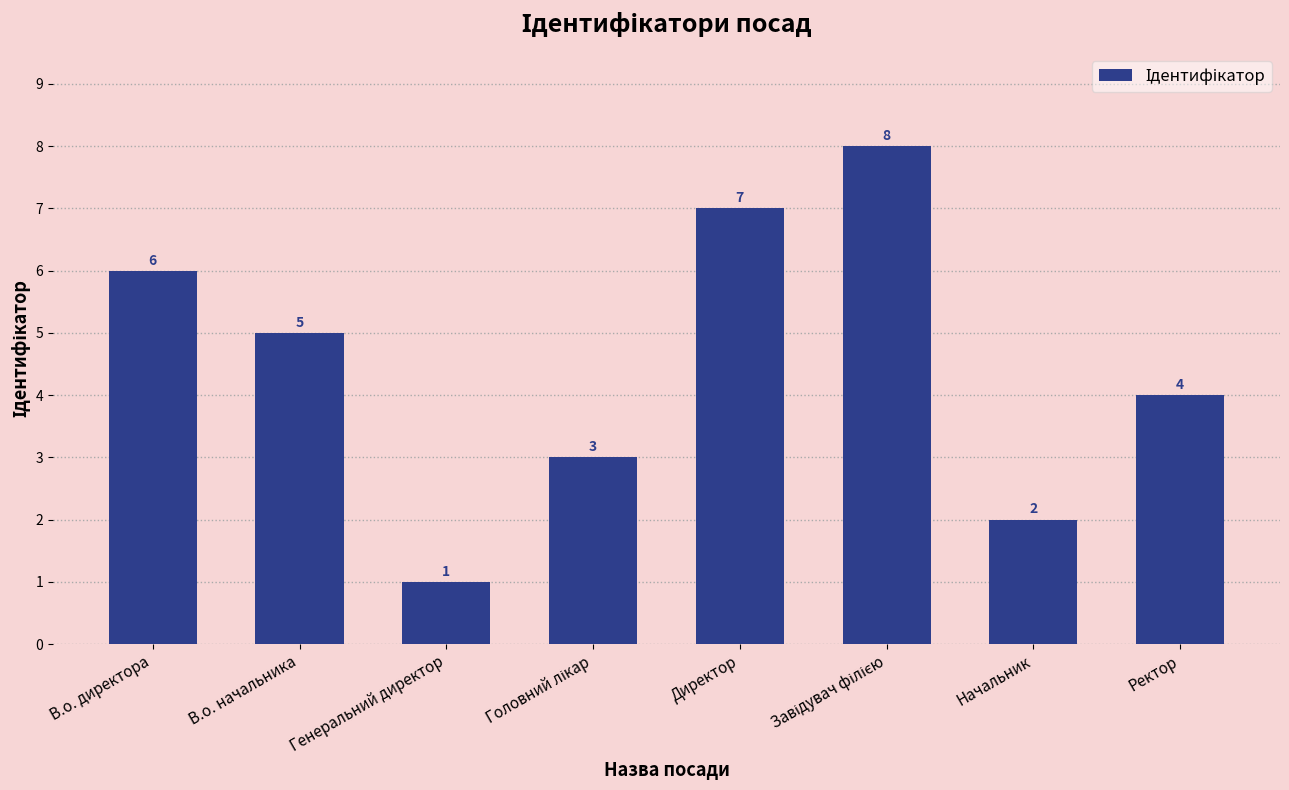

What is the change in value from Директор to Начальник?

-5